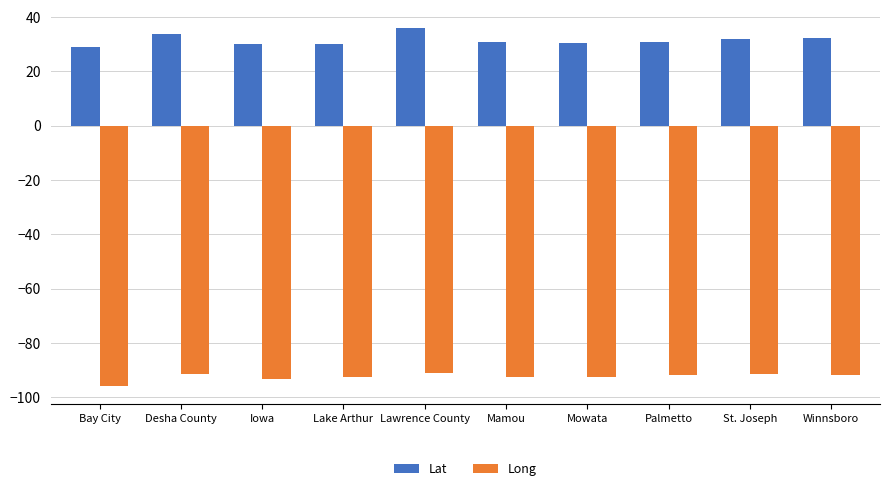

Are the bars horizontal?

No